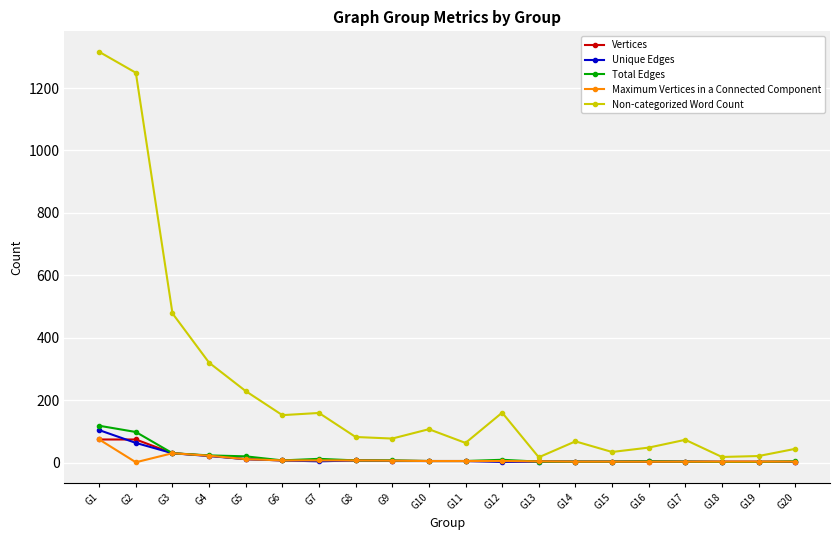

Which series has the largest range (max minus min)?

Non-categorized Word Count